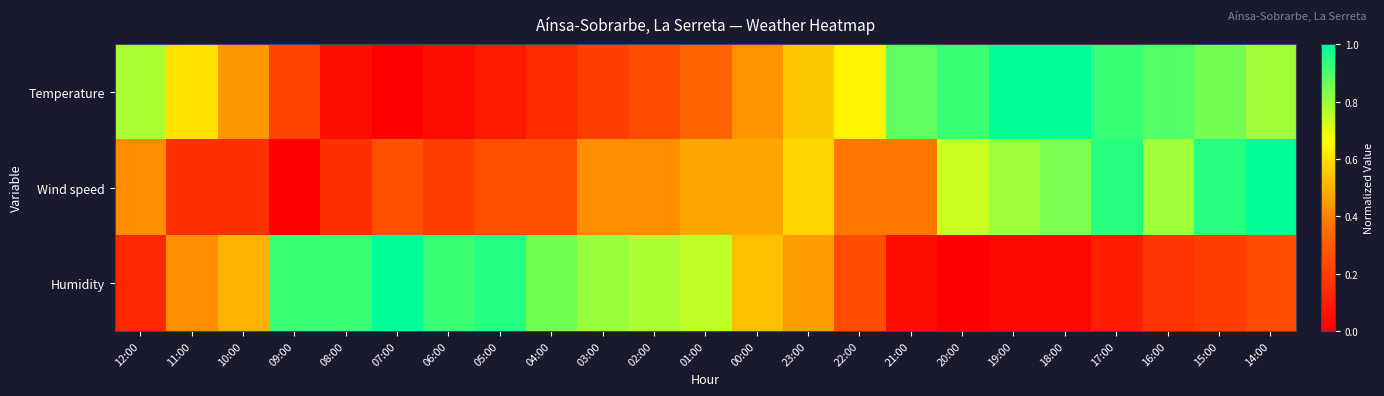

How many distinct data groups are displayed?

3